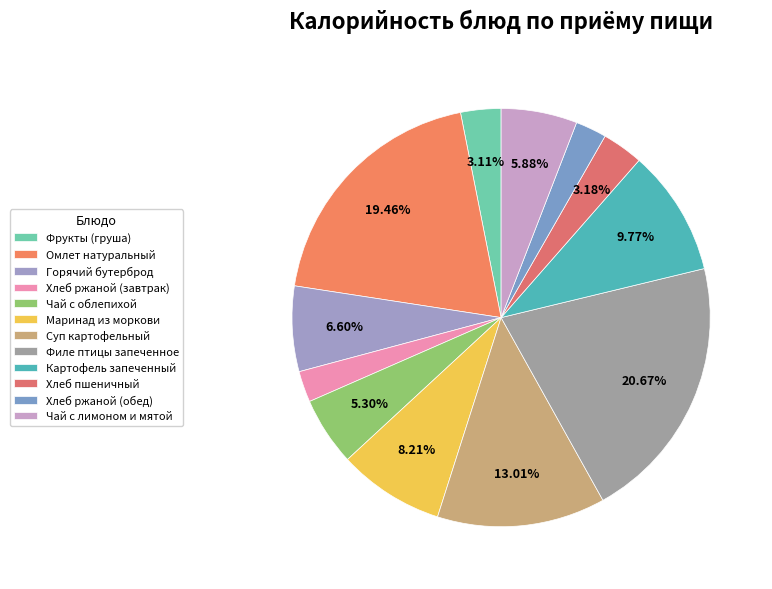

How many segments does this pie chart have?

12